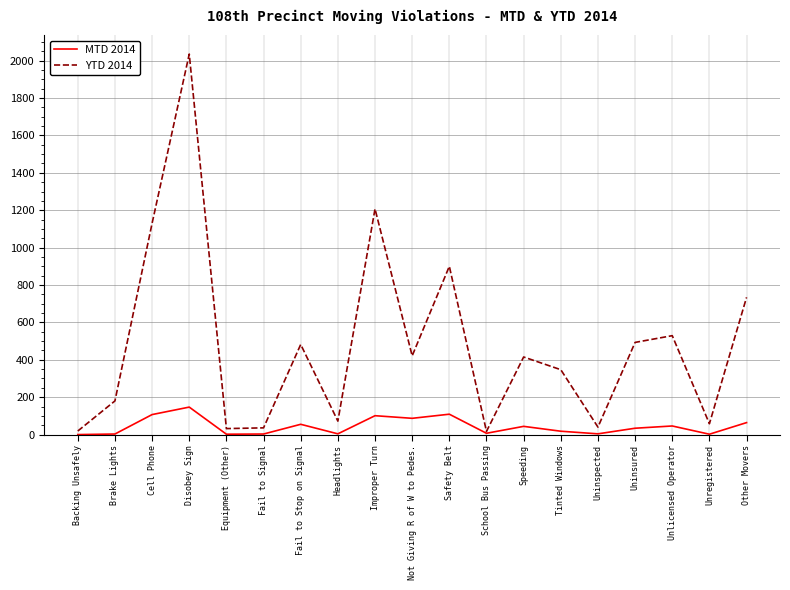

What is the difference between the highest and lowest values at Speeding?

371